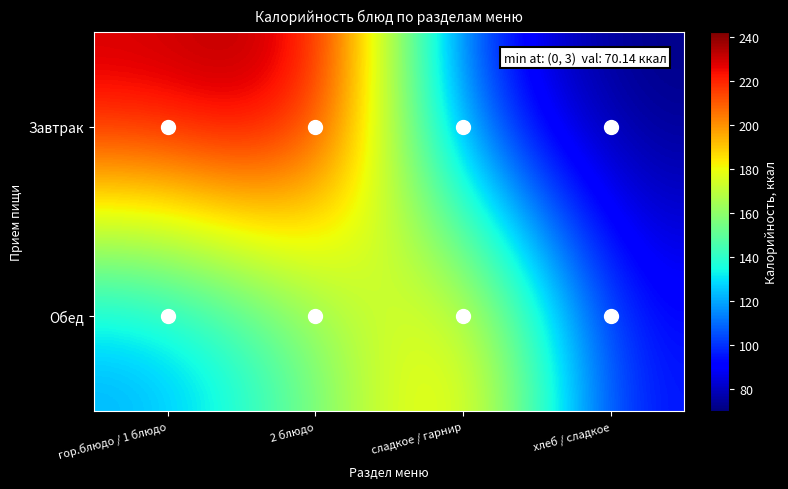

How many data points does each series have?

4